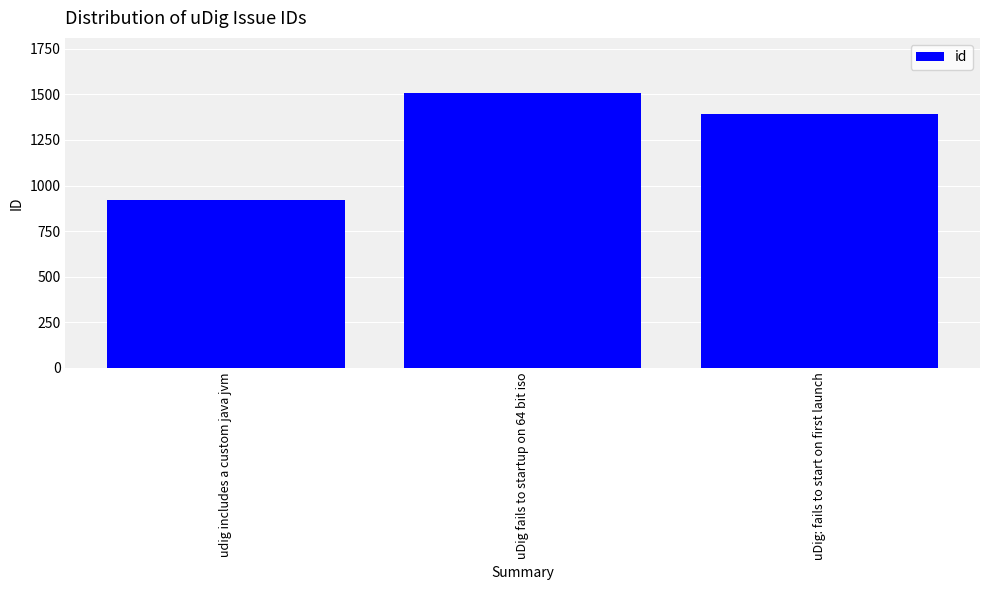

What is the label of the 3rd bar from the left?

uDig: fails to start on first launch